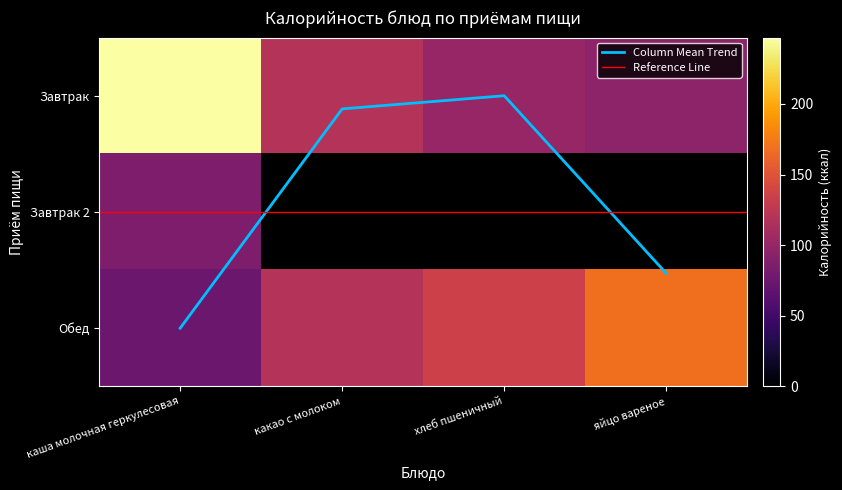

What is the sum of all Обед values?

497